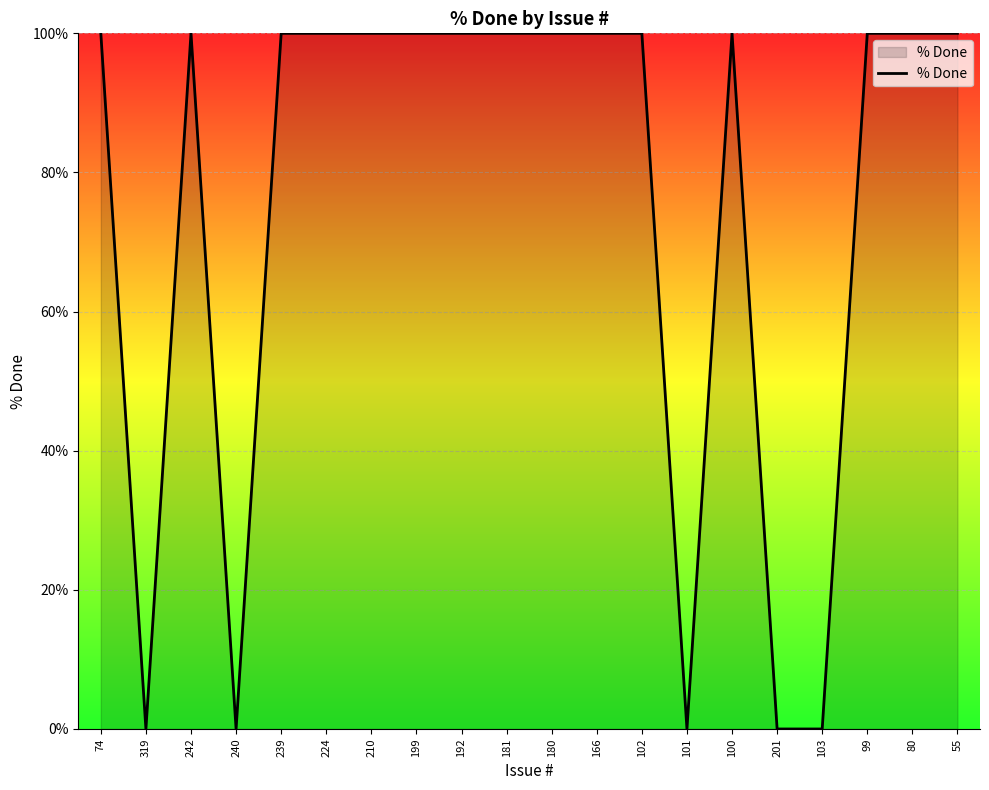

Reading left to right, extract all data points from this chart.

100	0	100	0	100	100	100	100	100	100	100	100	100	0	100	0	0	100	100	100